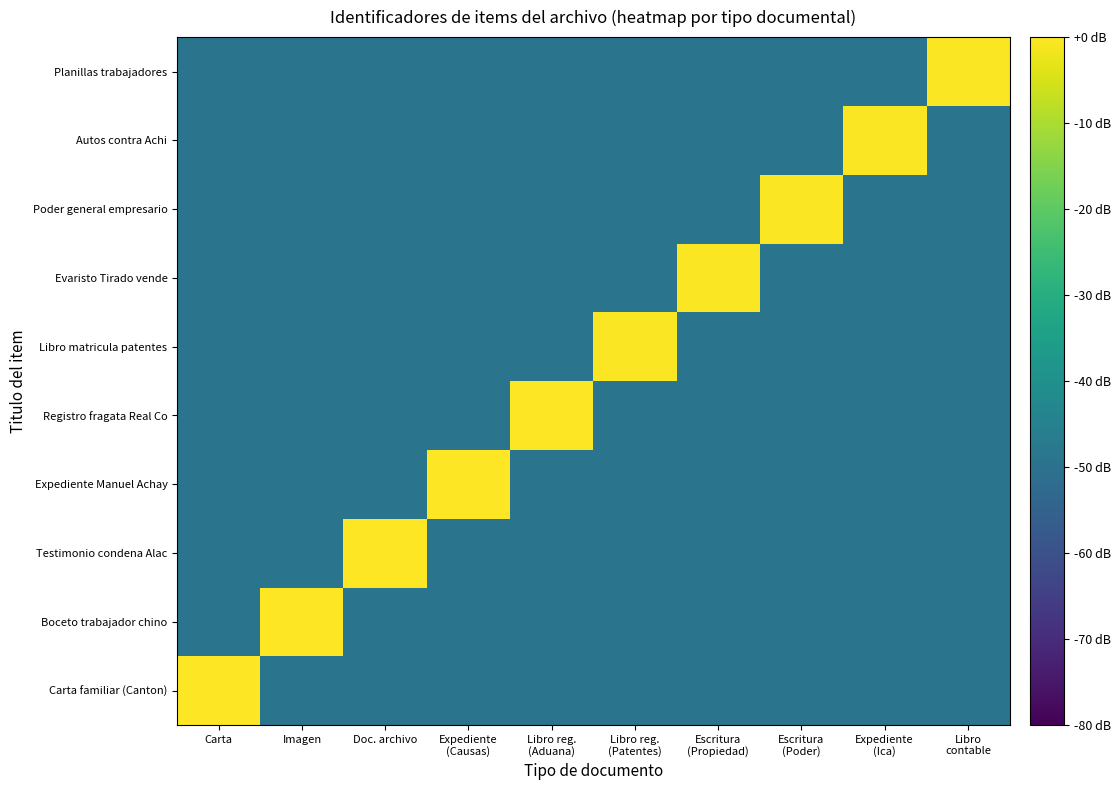

Reading left to right, extract all data points from this chart.

Carta familiar (Canton): Carta=0.0	Imagen=-49.1	Doc. archivo=-49.1	Expediente
(Causas)=-49.1	Libro reg.
(Aduana)=-49.1	Libro reg.
(Patentes)=-49.1	Escritura
(Propiedad)=-49.1	Escritura
(Poder)=-49.1	Expediente
(Ica)=-49.1	Libro
contable=-49.1
Boceto trabajador chino: Carta=-49.1	Imagen=-0.0	Doc. archivo=-49.1	Expediente
(Causas)=-49.1	Libro reg.
(Aduana)=-49.1	Libro reg.
(Patentes)=-49.1	Escritura
(Propiedad)=-49.1	Escritura
(Poder)=-49.1	Expediente
(Ica)=-49.1	Libro
contable=-49.1
Testimonio condena Alac: Carta=-49.1	Imagen=-49.1	Doc. archivo=-0.1	Expediente
(Causas)=-49.1	Libro reg.
(Aduana)=-49.1	Libro reg.
(Patentes)=-49.1	Escritura
(Propiedad)=-49.1	Escritura
(Poder)=-49.1	Expediente
(Ica)=-49.1	Libro
contable=-49.1
Expediente Manuel Achay: Carta=-49.1	Imagen=-49.1	Doc. archivo=-49.1	Expediente
(Causas)=-0.2	Libro reg.
(Aduana)=-49.1	Libro reg.
(Patentes)=-49.1	Escritura
(Propiedad)=-49.1	Escritura
(Poder)=-49.1	Expediente
(Ica)=-49.1	Libro
contable=-49.1
Registro fragata Real Co: Carta=-49.1	Imagen=-49.1	Doc. archivo=-49.1	Expediente
(Causas)=-49.1	Libro reg.
(Aduana)=-0.2	Libro reg.
(Patentes)=-49.1	Escritura
(Propiedad)=-49.1	Escritura
(Poder)=-49.1	Expediente
(Ica)=-49.1	Libro
contable=-49.1
Libro matricula patentes: Carta=-49.1	Imagen=-49.1	Doc. archivo=-49.1	Expediente
(Causas)=-49.1	Libro reg.
(Aduana)=-49.1	Libro reg.
(Patentes)=-0.4	Escritura
(Propiedad)=-49.1	Escritura
(Poder)=-49.1	Expediente
(Ica)=-49.1	Libro
contable=-49.1
Evaristo Tirado vende: Carta=-49.1	Imagen=-49.1	Doc. archivo=-49.1	Expediente
(Causas)=-49.1	Libro reg.
(Aduana)=-49.1	Libro reg.
(Patentes)=-49.1	Escritura
(Propiedad)=-0.5	Escritura
(Poder)=-49.1	Expediente
(Ica)=-49.1	Libro
contable=-49.1
Poder general empresario: Carta=-49.1	Imagen=-49.1	Doc. archivo=-49.1	Expediente
(Causas)=-49.1	Libro reg.
(Aduana)=-49.1	Libro reg.
(Patentes)=-49.1	Escritura
(Propiedad)=-49.1	Escritura
(Poder)=-0.5	Expediente
(Ica)=-49.1	Libro
contable=-49.1
Autos contra Achi: Carta=-49.1	Imagen=-49.1	Doc. archivo=-49.1	Expediente
(Causas)=-49.1	Libro reg.
(Aduana)=-49.1	Libro reg.
(Patentes)=-49.1	Escritura
(Propiedad)=-49.1	Escritura
(Poder)=-49.1	Expediente
(Ica)=-0.5	Libro
contable=-49.1
Planillas trabajadores: Carta=-49.1	Imagen=-49.1	Doc. archivo=-49.1	Expediente
(Causas)=-49.1	Libro reg.
(Aduana)=-49.1	Libro reg.
(Patentes)=-49.1	Escritura
(Propiedad)=-49.1	Escritura
(Poder)=-49.1	Expediente
(Ica)=-49.1	Libro
contable=-0.6